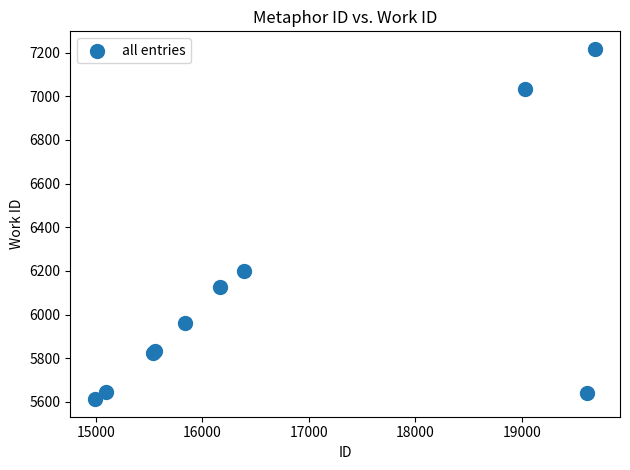

What Y value in the scatter plot is closest to 6414?

6198